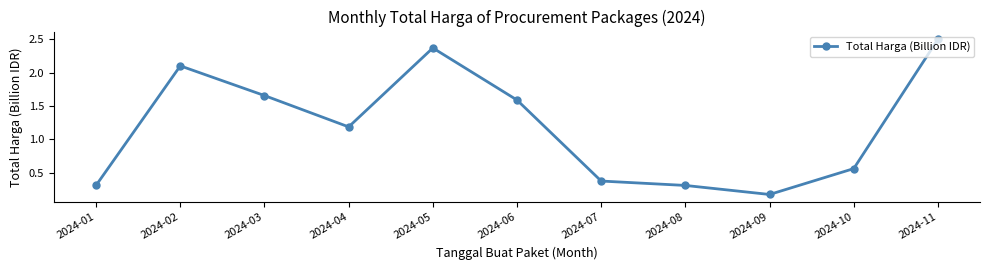

What is the smallest value displayed?

0.2